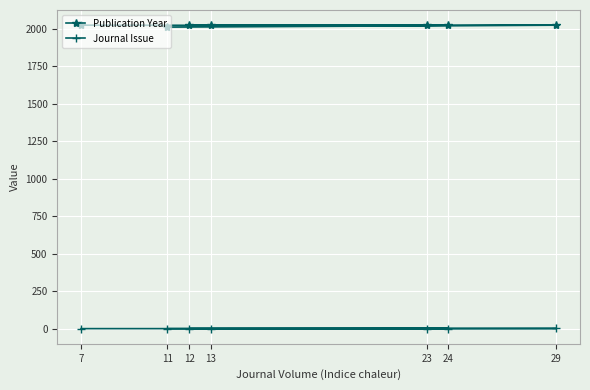

The value of Journal Issue at 29 is 2. True or false?

True